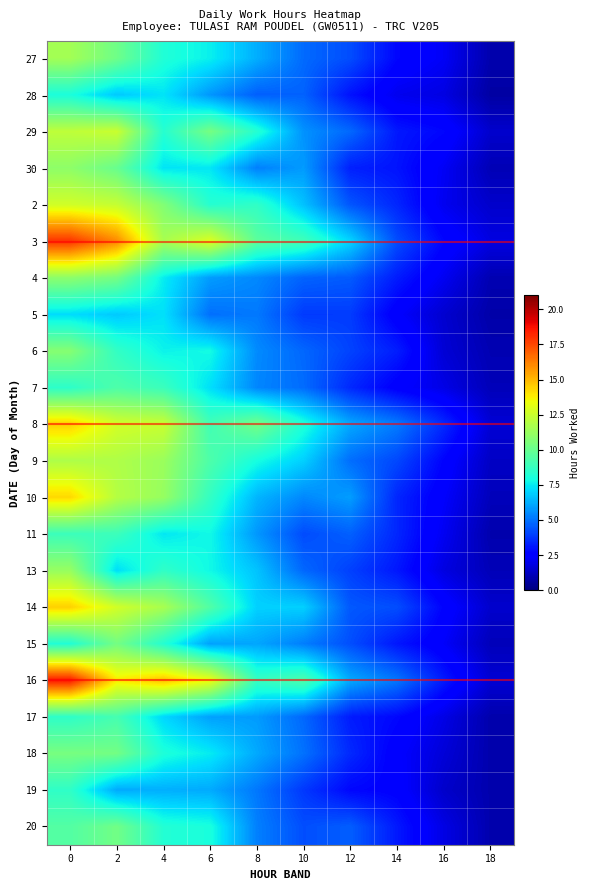

What is the total value across all series at 2?

228.3